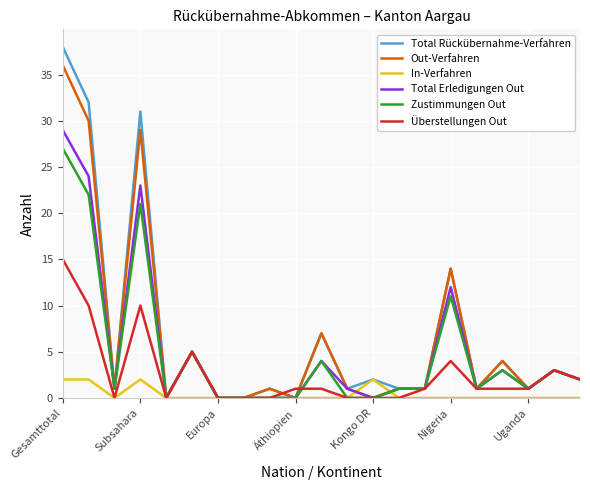

Which series has the largest range (max minus min)?

Total Rückübernahme-Verfahren